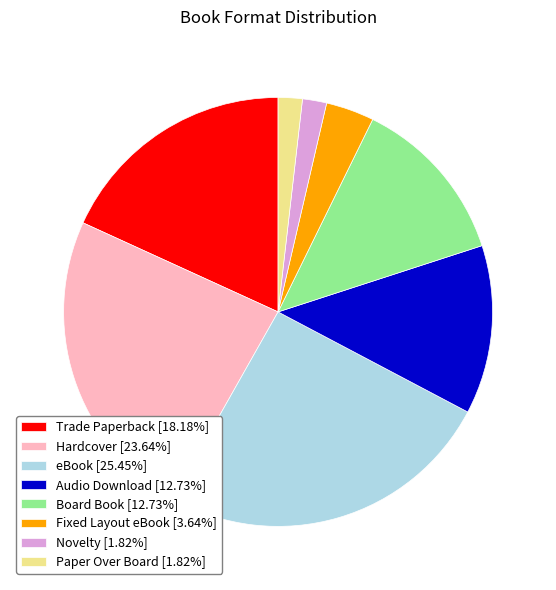

Does Novelty represent more than half of the total?

No